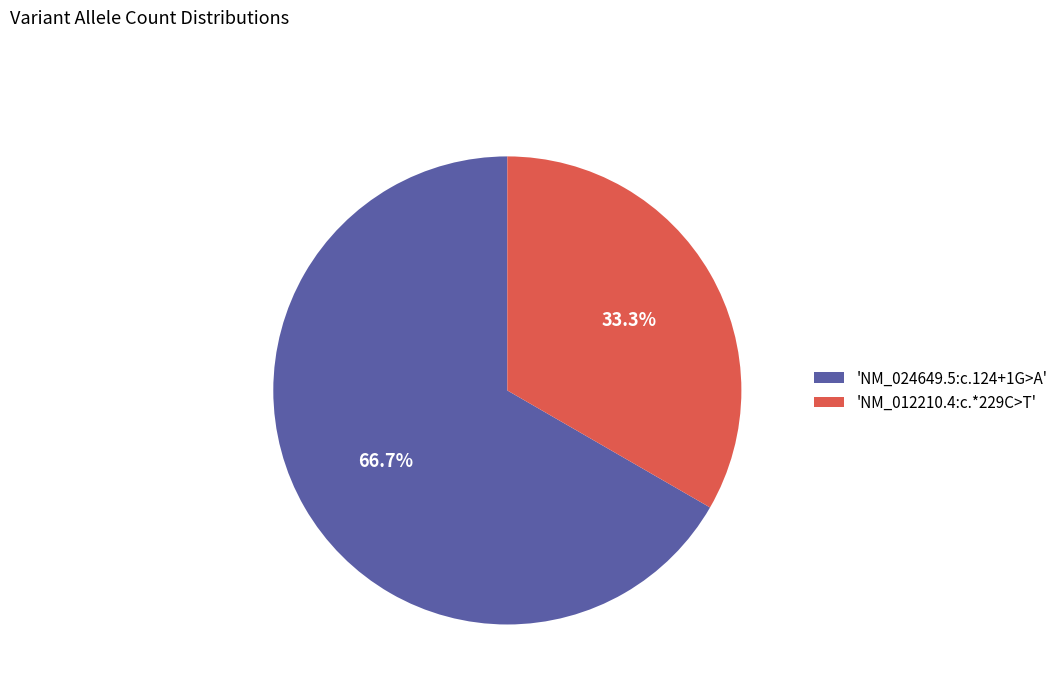

Which slice is the largest?

'NM_024649.5:c.124+1G>A'